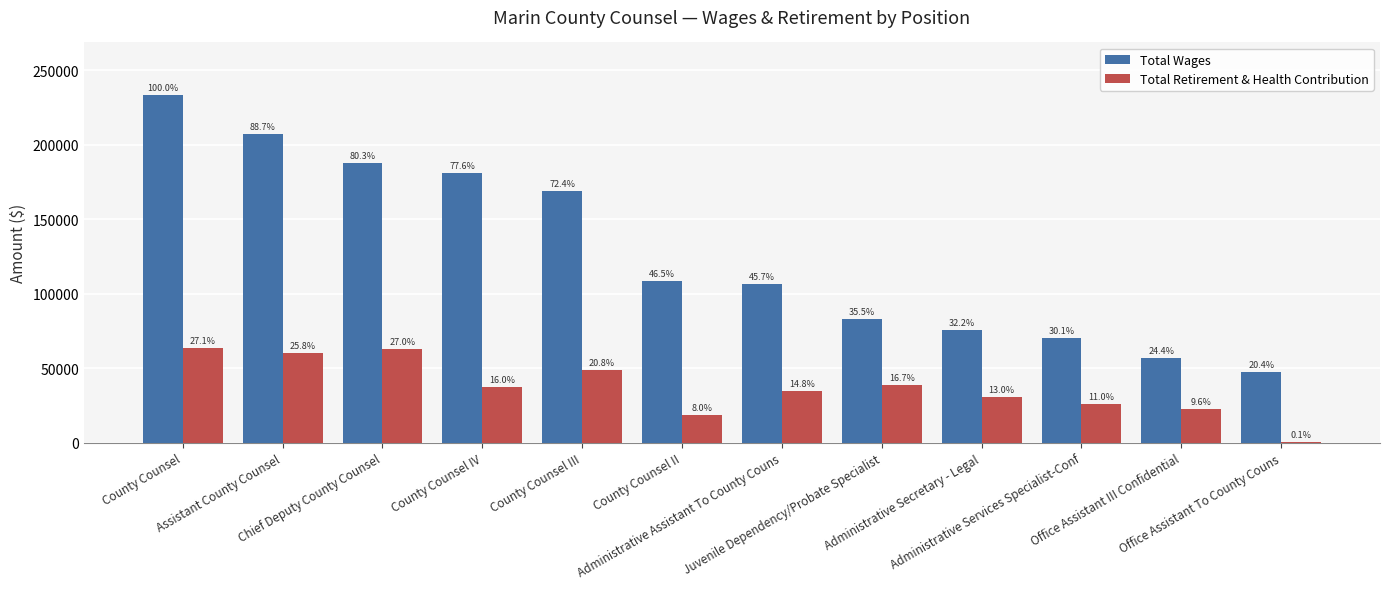

How many groups of bars are there?

12